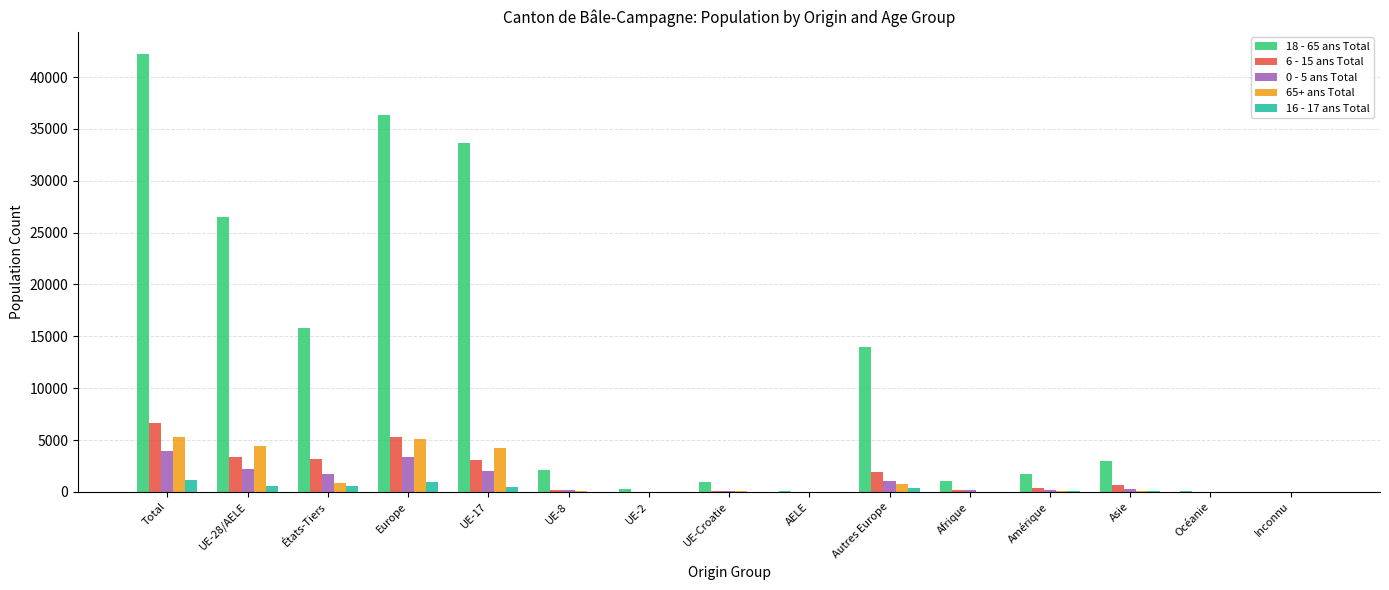

How many groups of bars are there?

15